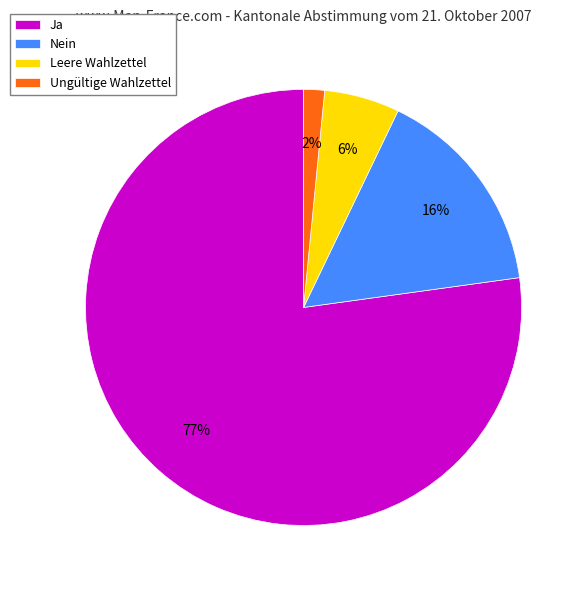

Does any single category account for the majority?

Yes